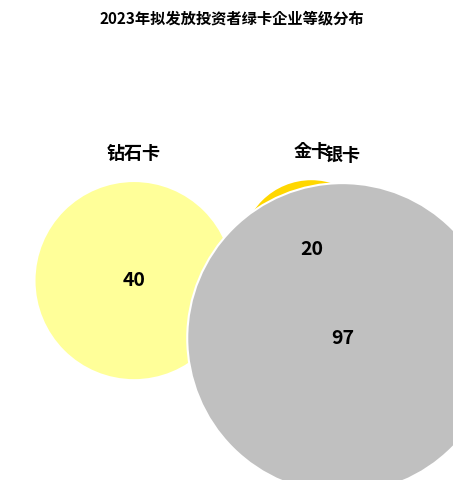

What is the largest slice in the pie chart?

银卡